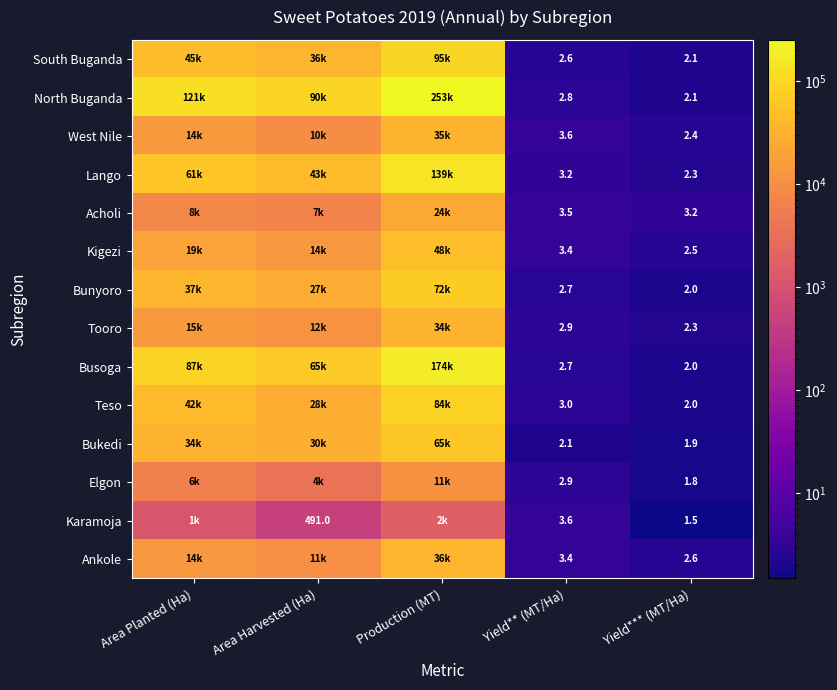

The value of Kigezi at Yield*** (MT/Ha) is 2.5. True or false?

True